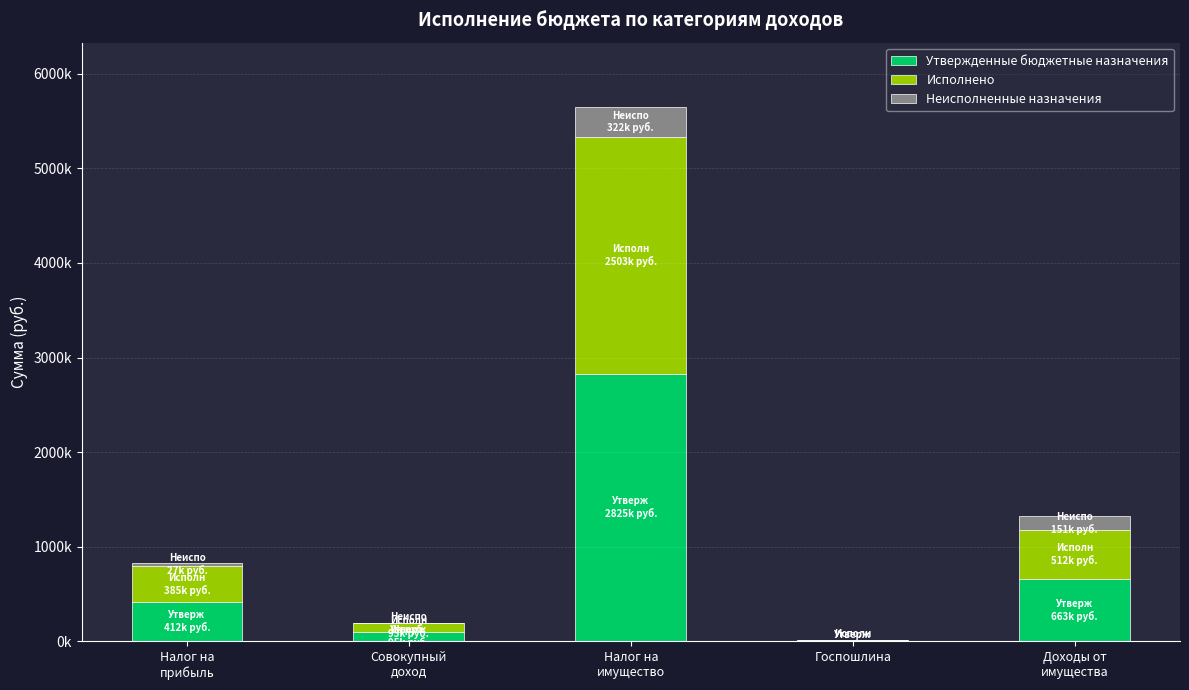

What is the difference between the Неисполненные назначения values at Доходы от
имущества and Госпошлина?

151474.8